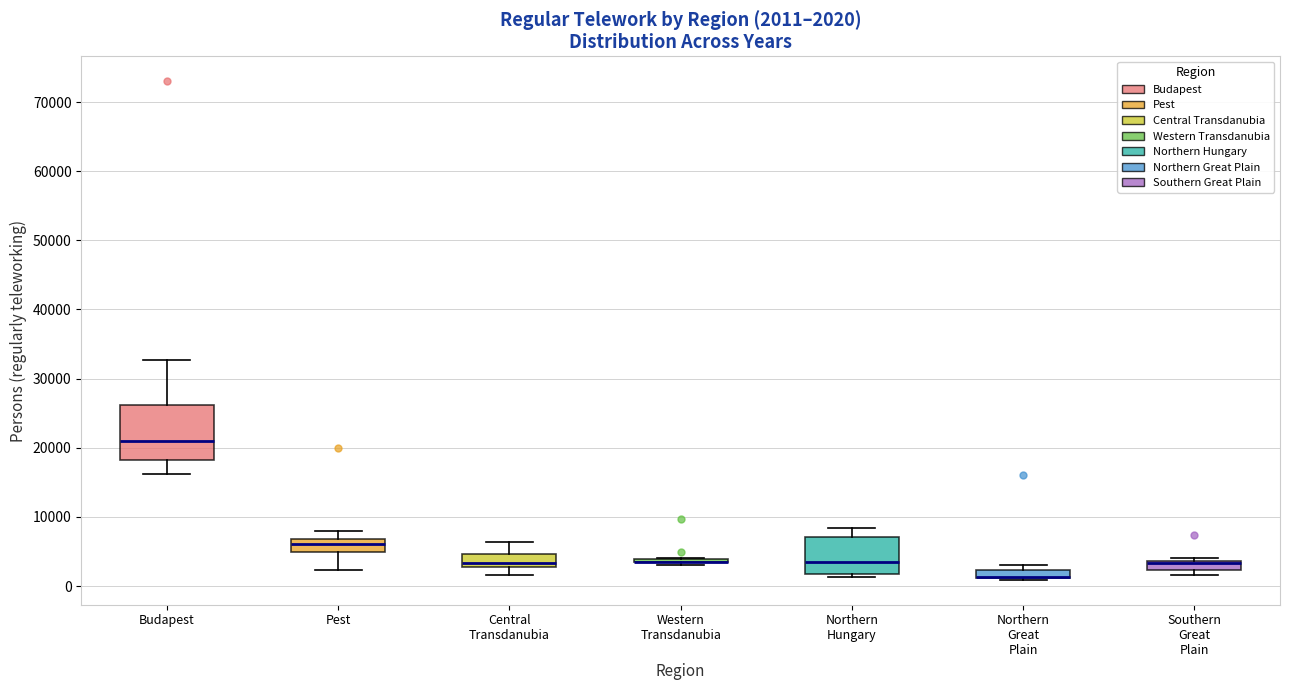

Comparing the boxes themselves (not the whiskers), which one is the tallest?

Budapest